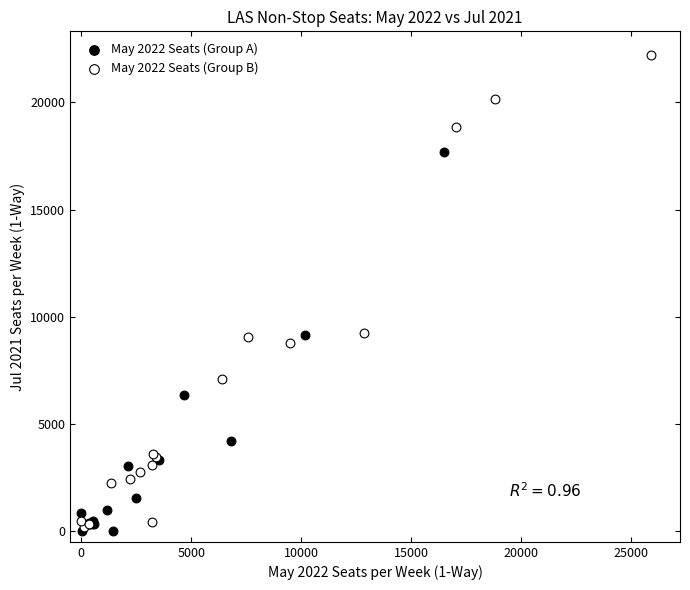

Which series contains the highest Y value?

May 2022 Seats (Group B)